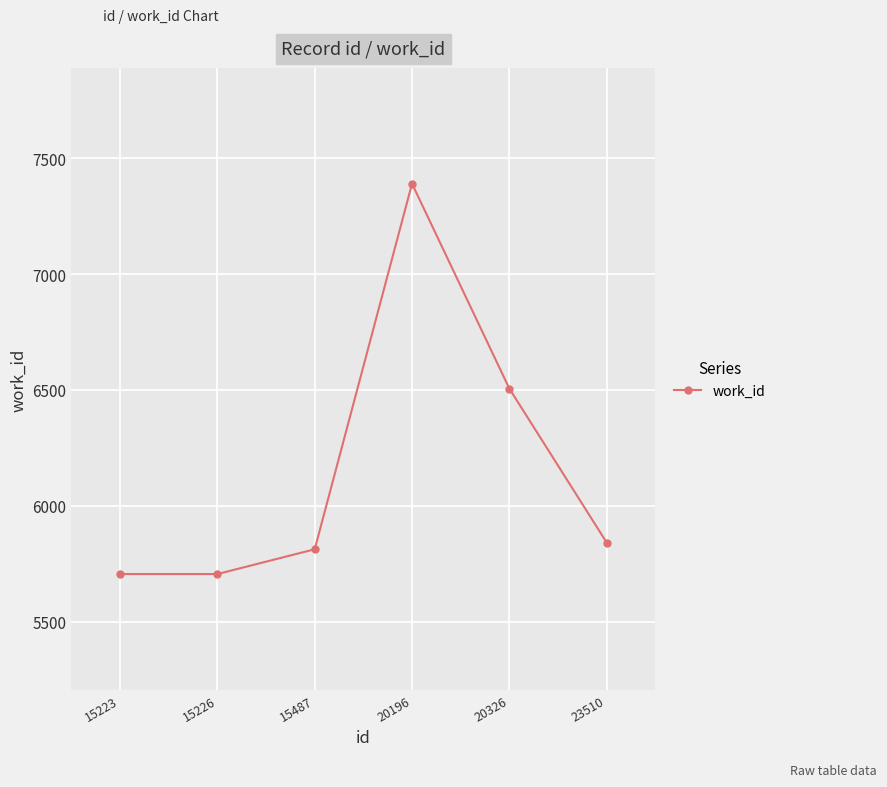

What is the change in value from 15223 to 20326?

+801